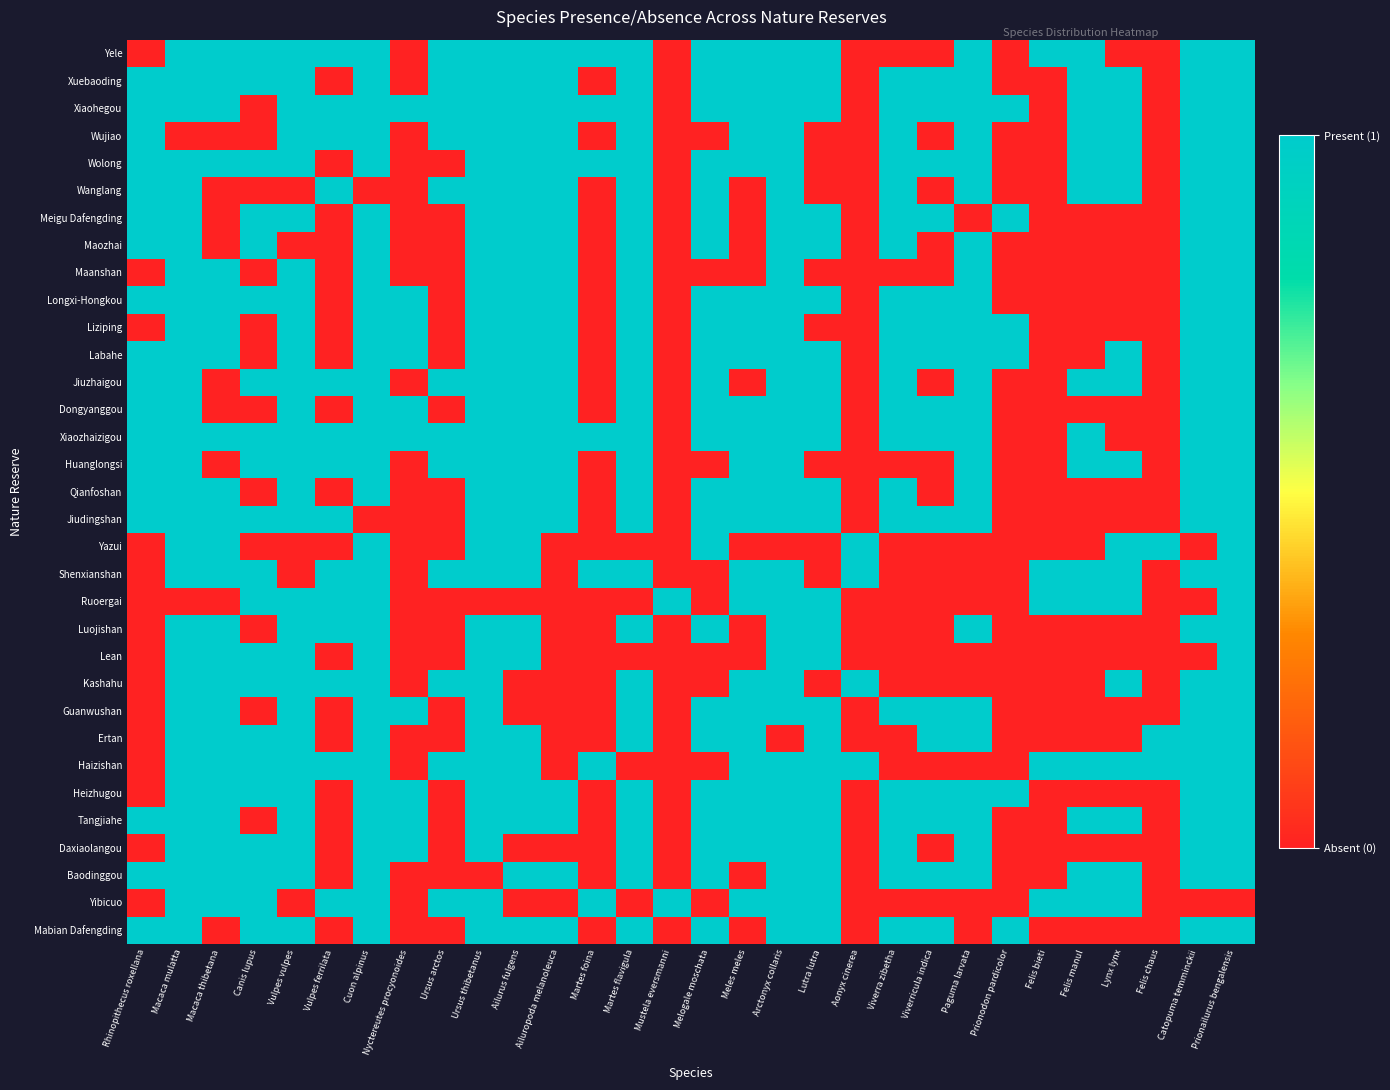

At which category does the chart reach its peak across all series?

Macaca mulatta